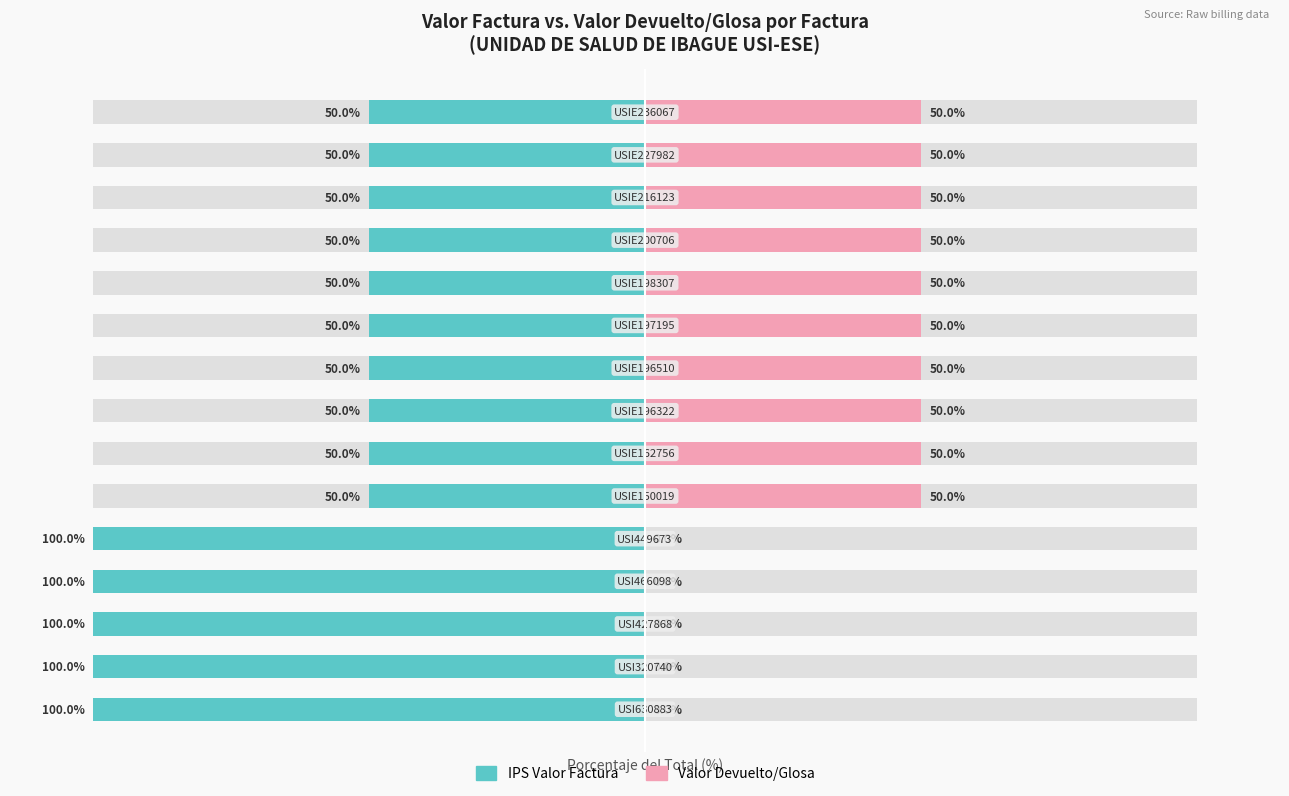

What is the difference between the maximum and second lowest values in the Valor Devuelto/Glosa series?

50